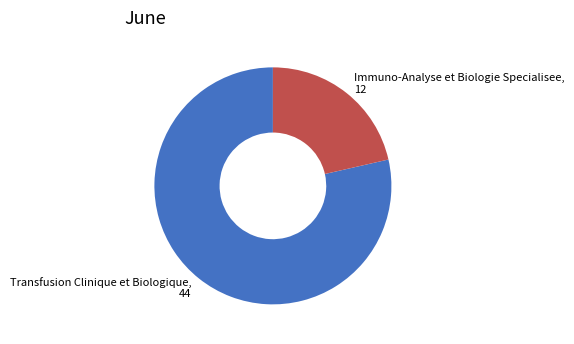

Between Transfusion Clinique et Biologique, 44 and Immuno-Analyse et Biologie Specialisee, 12, which is larger?

Transfusion Clinique et Biologique, 44